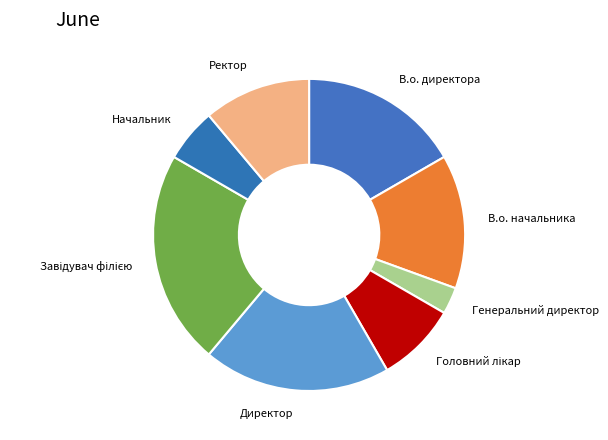

Which has a higher value, Генеральний директор or В.о. директора?

В.о. директора